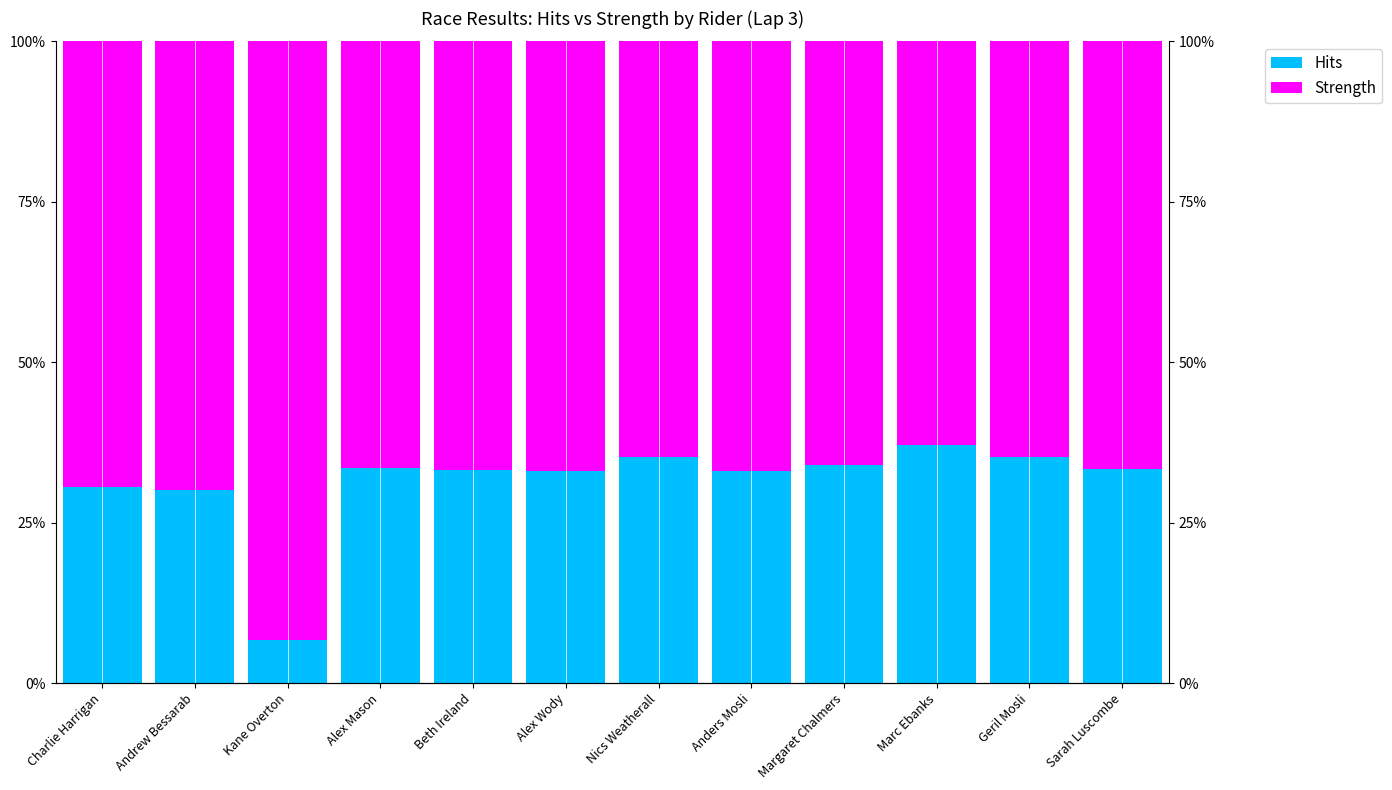

Rank the series by their average value, from highest to lowest.

Strength, Hits